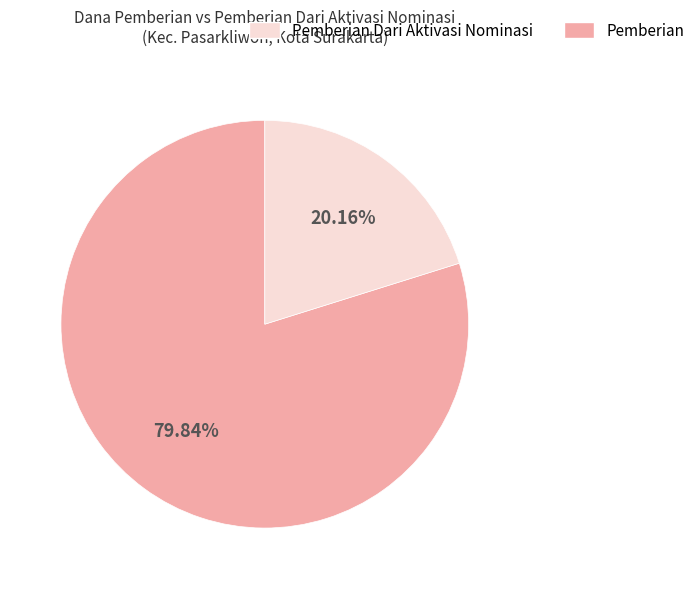

To the nearest percent, what is the difference between the largest and smallest slice percentages?

60%